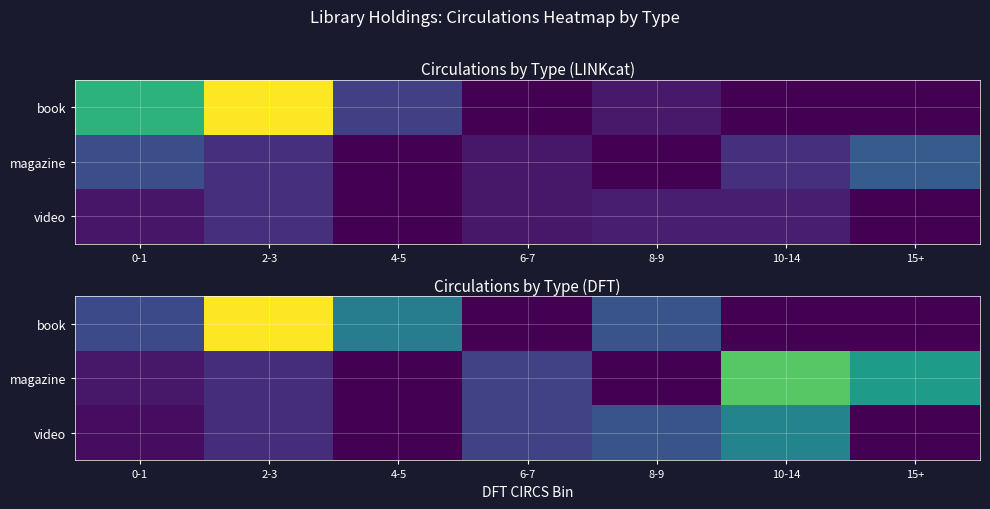

How many distinct data groups are displayed?

3